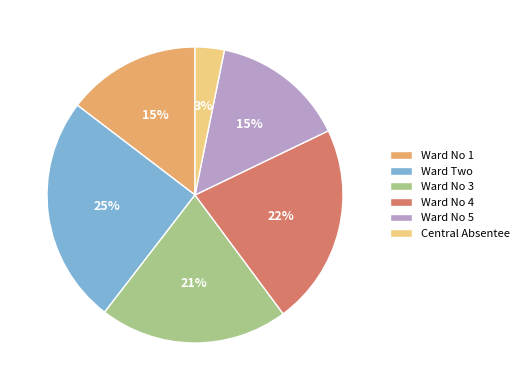

True or false: Ward No 3 accounts for 21% of the total.

True